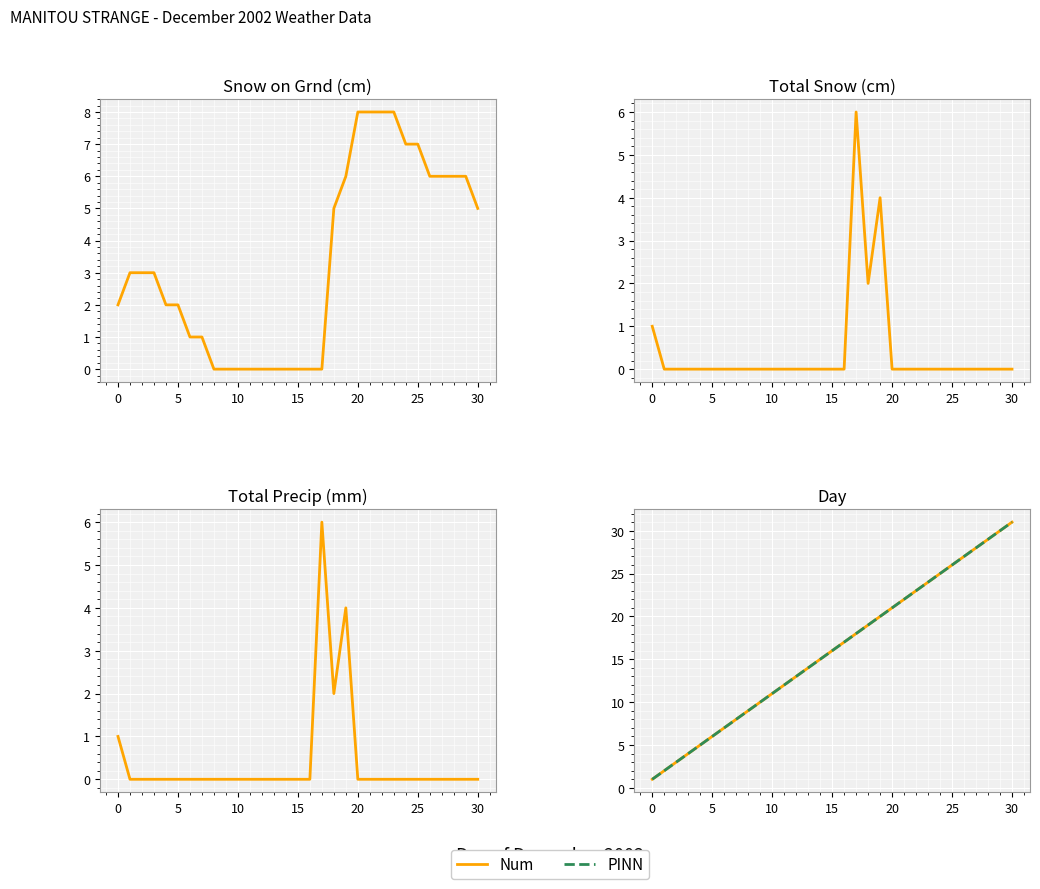

True or false: Total Precip (mm) has a value of 0 at 28.

True